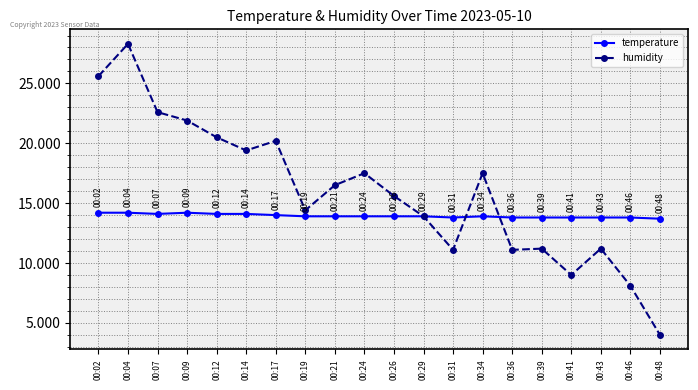

At which category does humidity reach its first local peak?

00:04